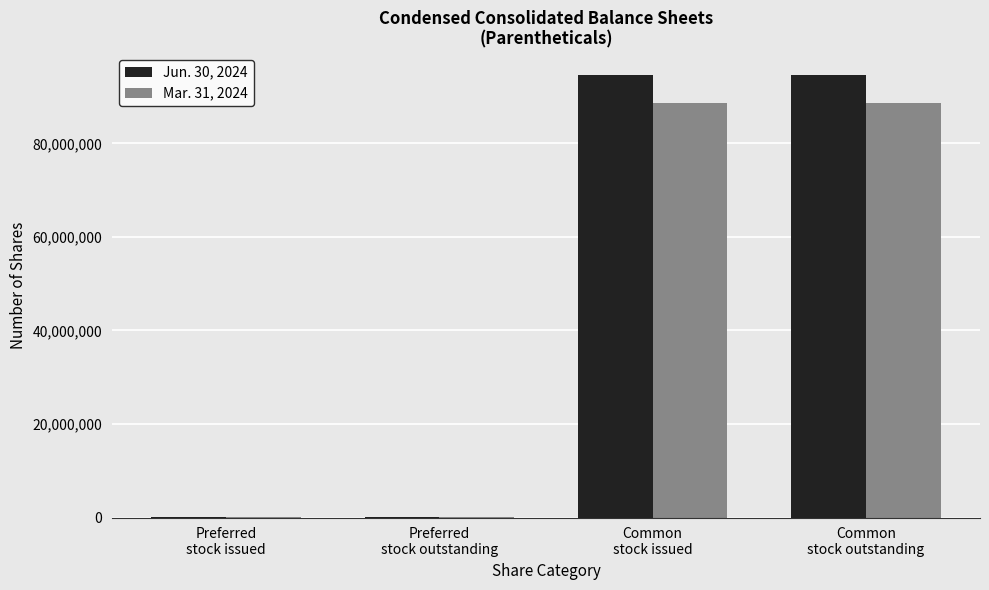

Is the value of Jun. 30, 2024 at Preferred
stock outstanding greater than the value of Mar. 31, 2024 at Common
stock outstanding?

No